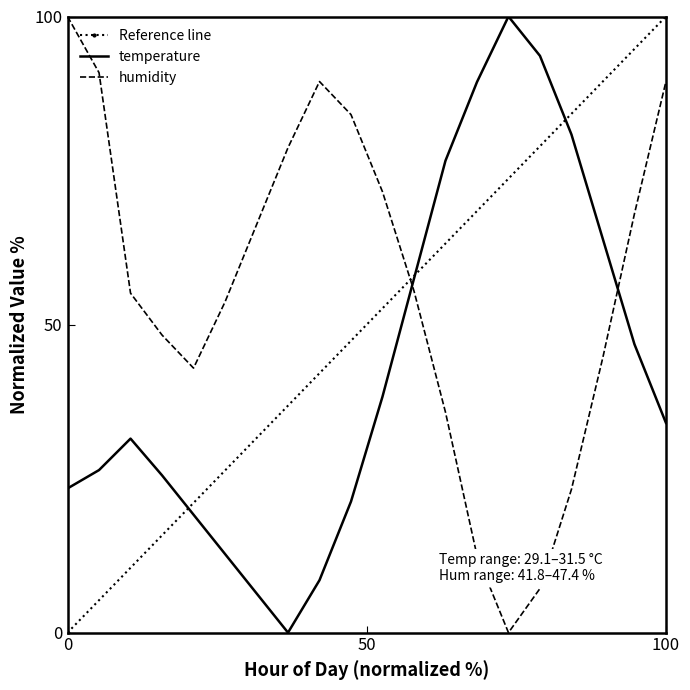

Is it true that temperature equals 37.9 at 11:00?

False